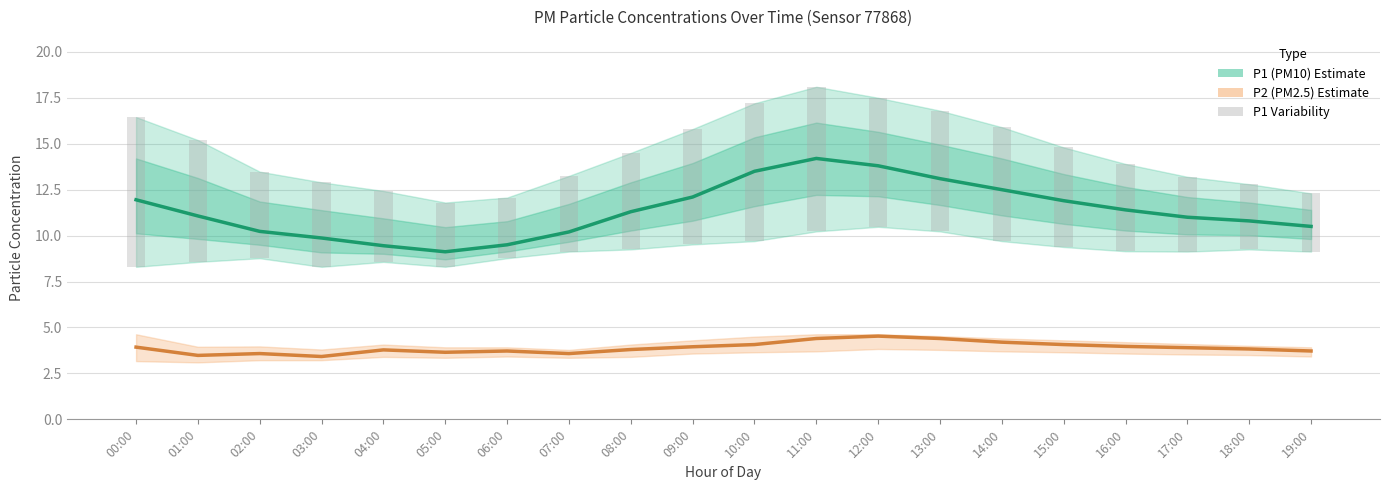

Which series has the largest total across all categories?

P1 (PM10)